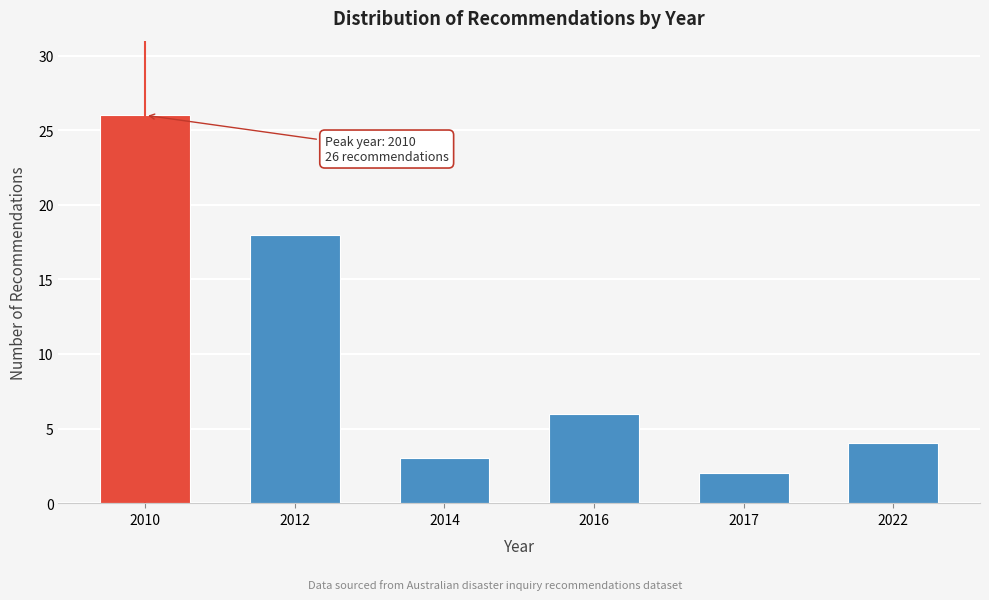

Reading left to right, list all the values displayed in this chart.

26	18	3	6	2	4